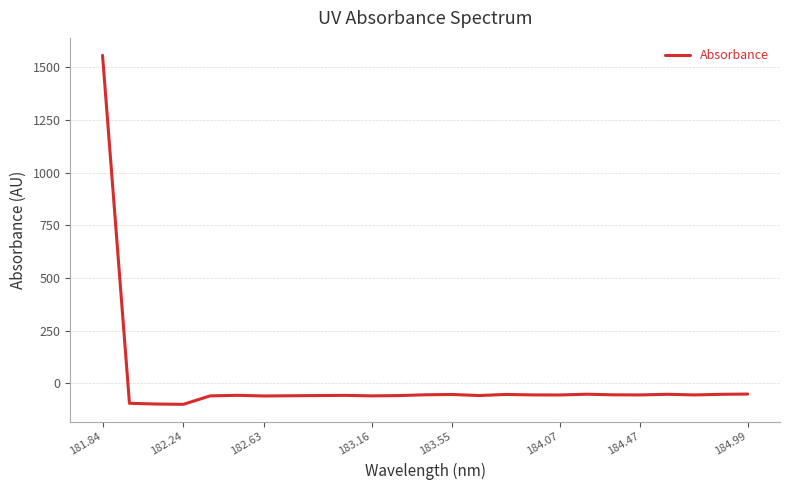

What is the difference between the maximum and minimum values?

1656.7